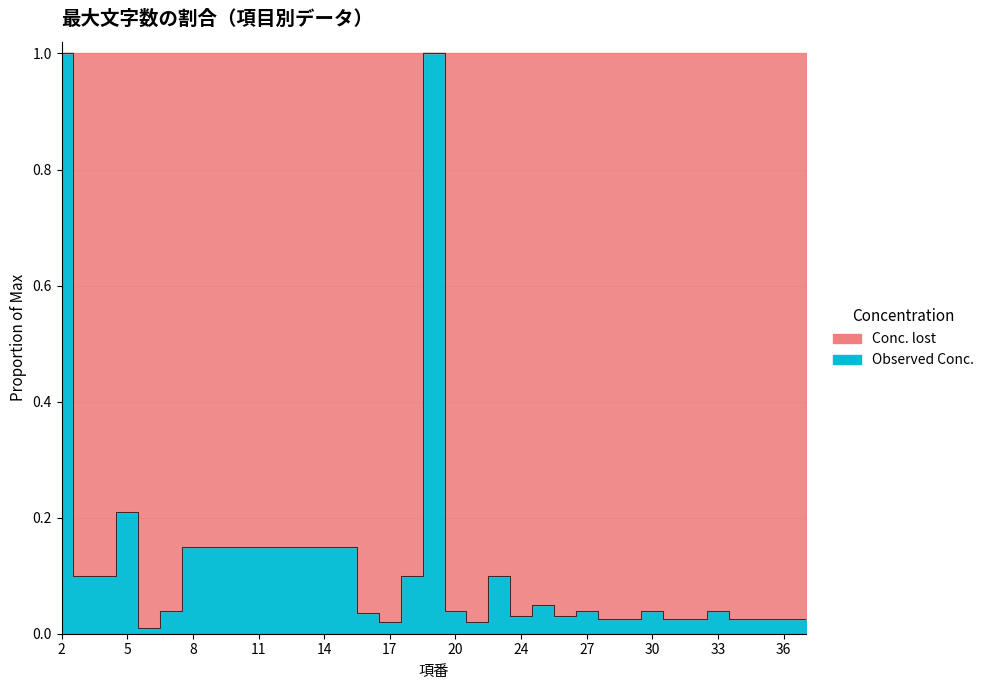

How many data points does each series have?

35